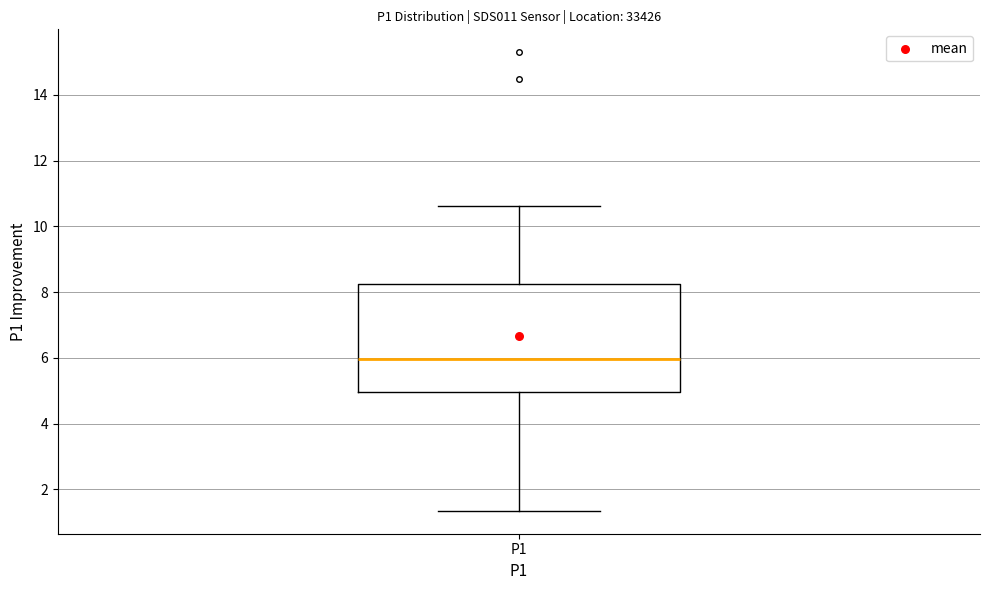

Where does the lower whisker of the box for P1 end on the y-axis? The values are not printed on the chart, so give them approximately, as read against the axis.

1.4